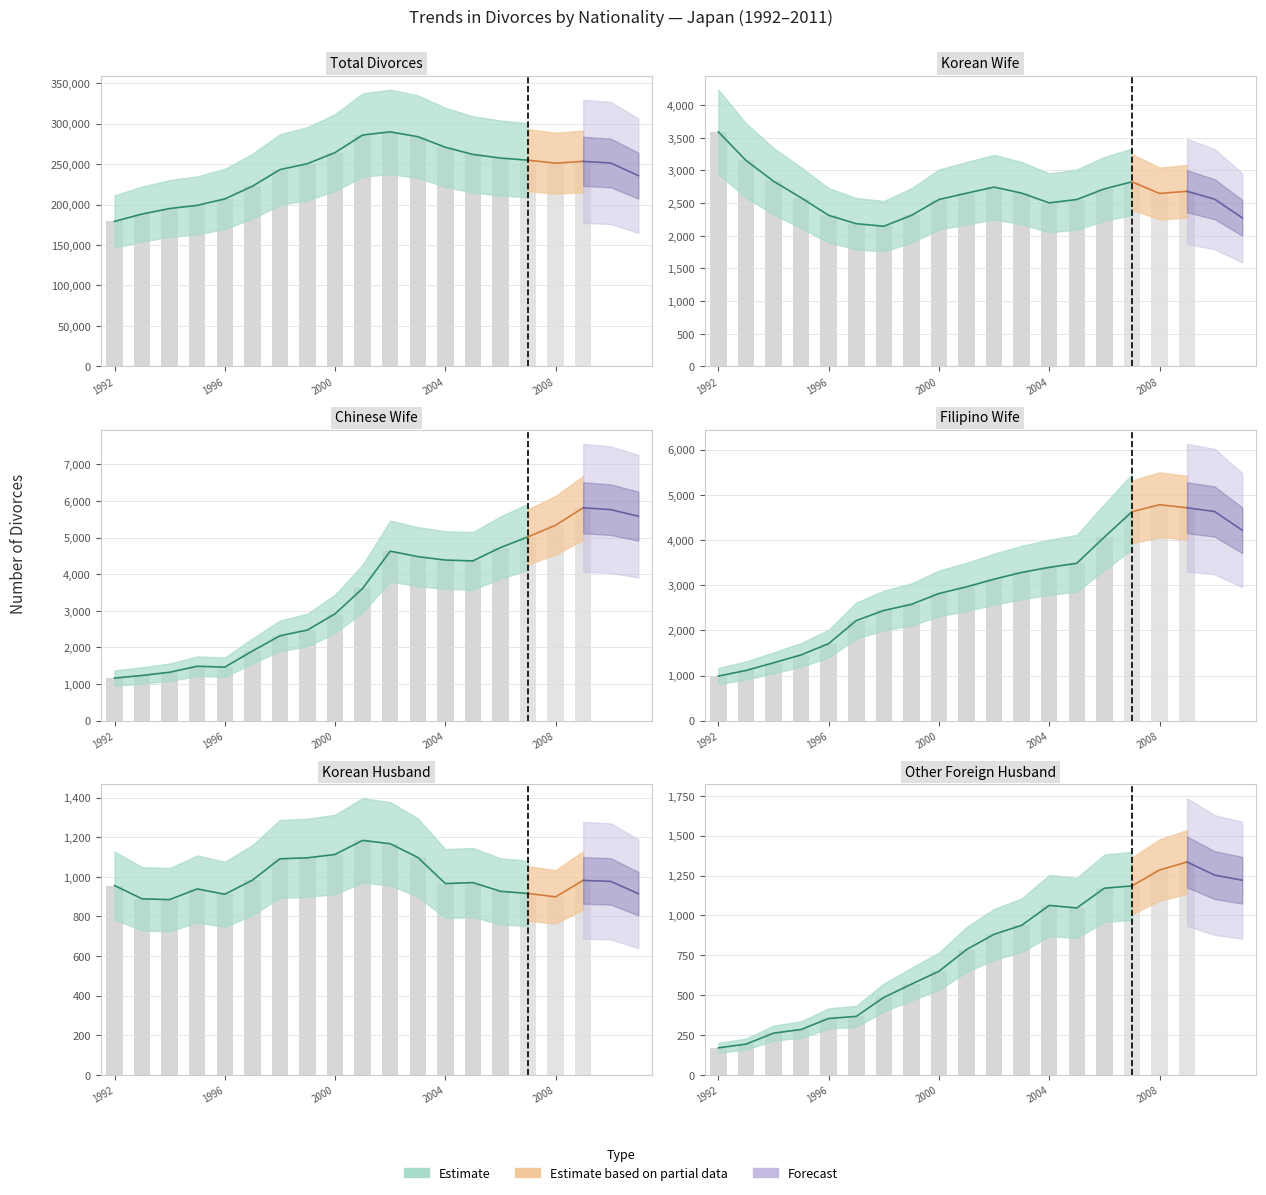

At how many categories does at least one series exceed 122544?

20